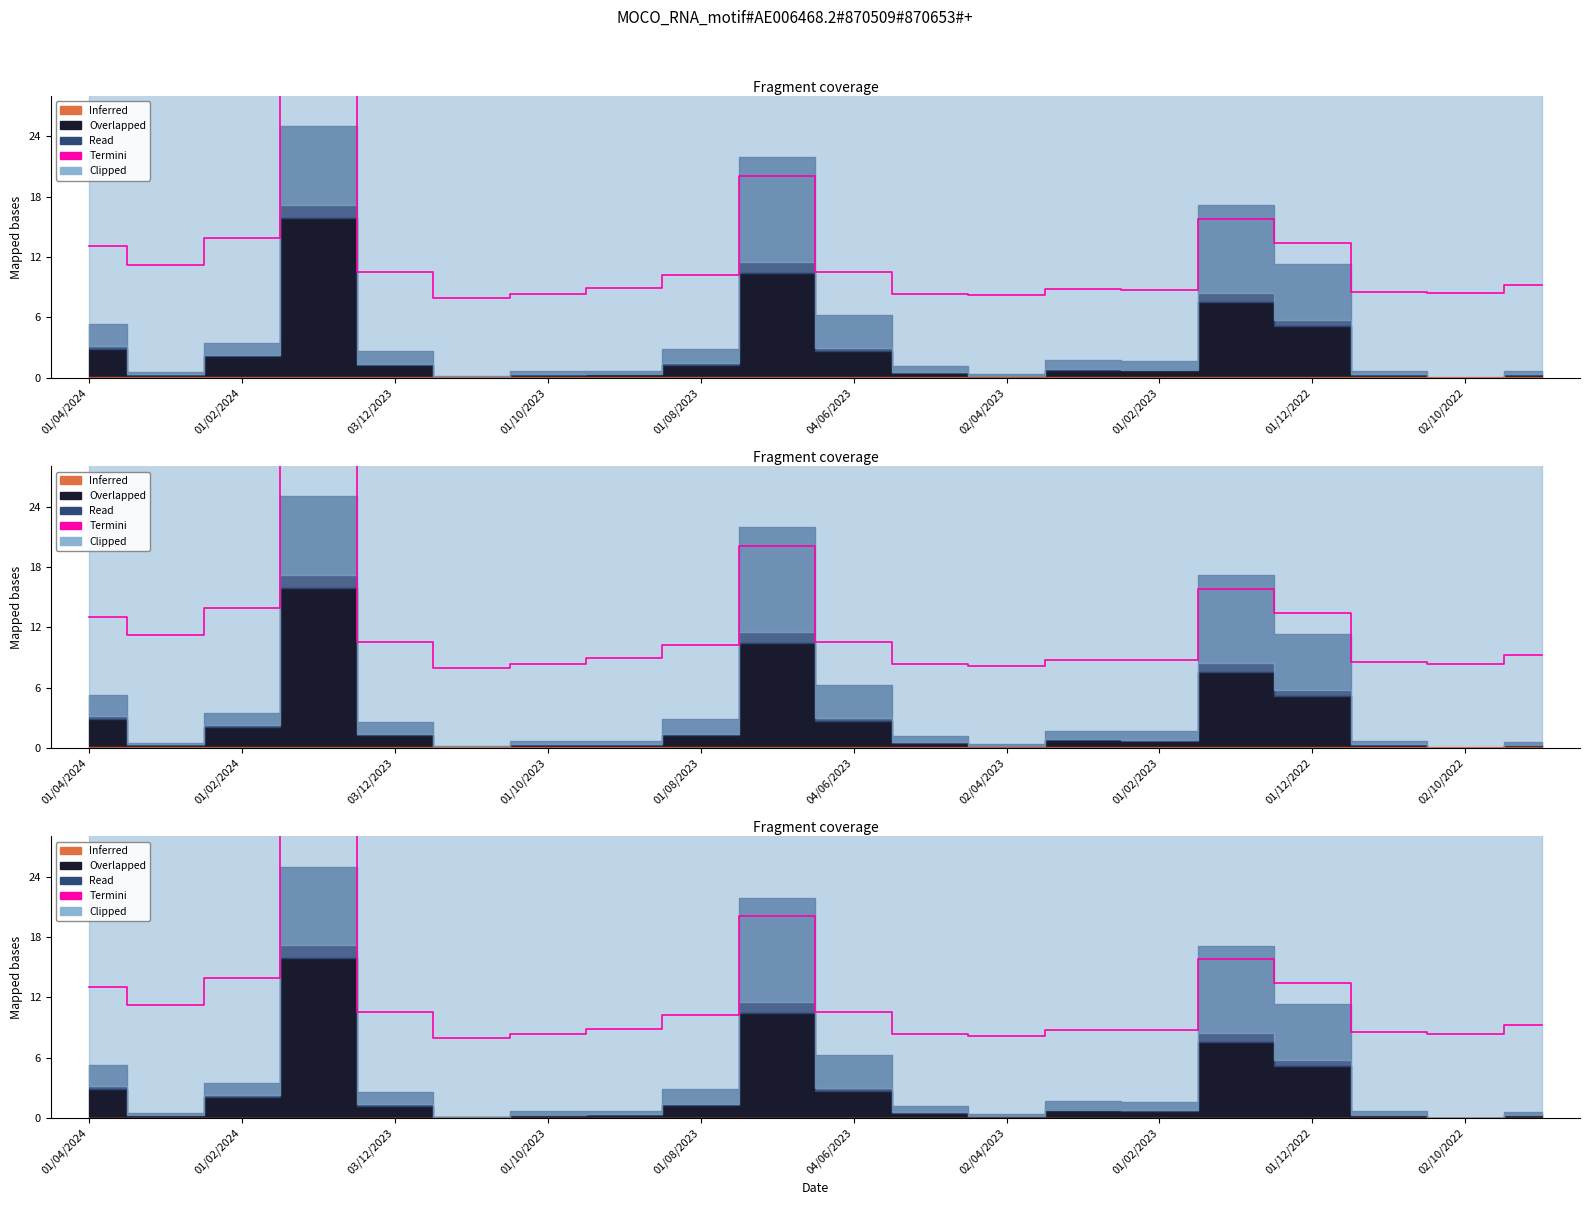

Approximately how many times larger is the value at 01/02/2024 compared to 01/04/2024?

1.1